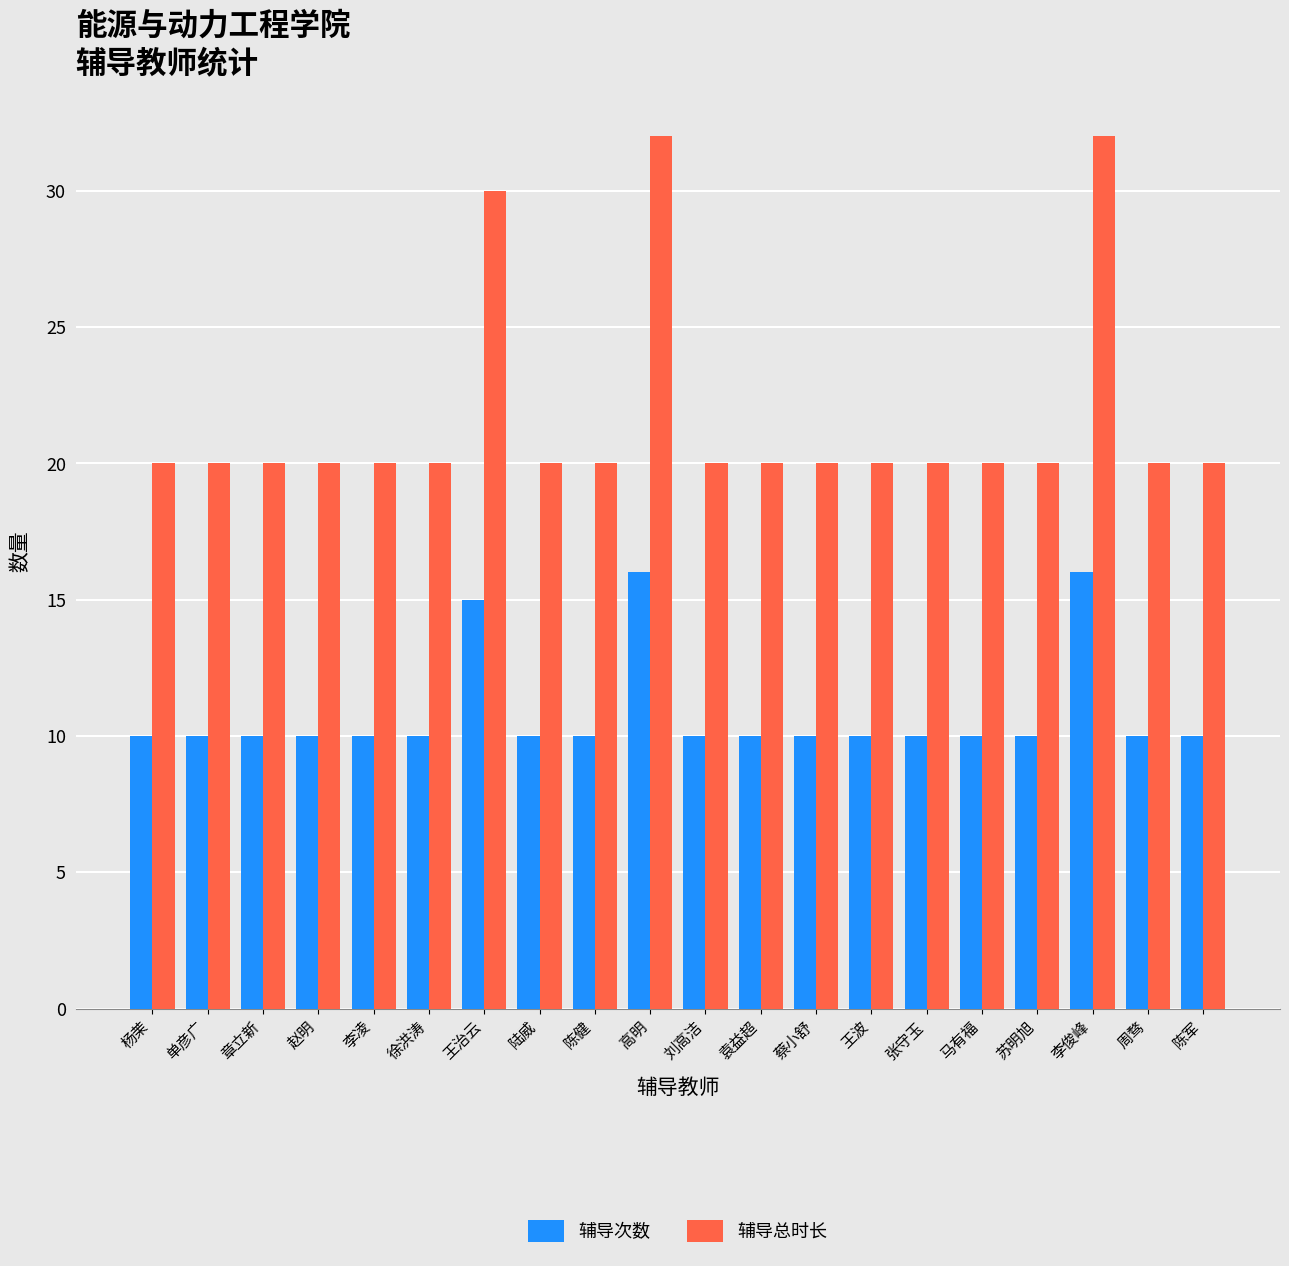

What position from the right is 杨茉?

20